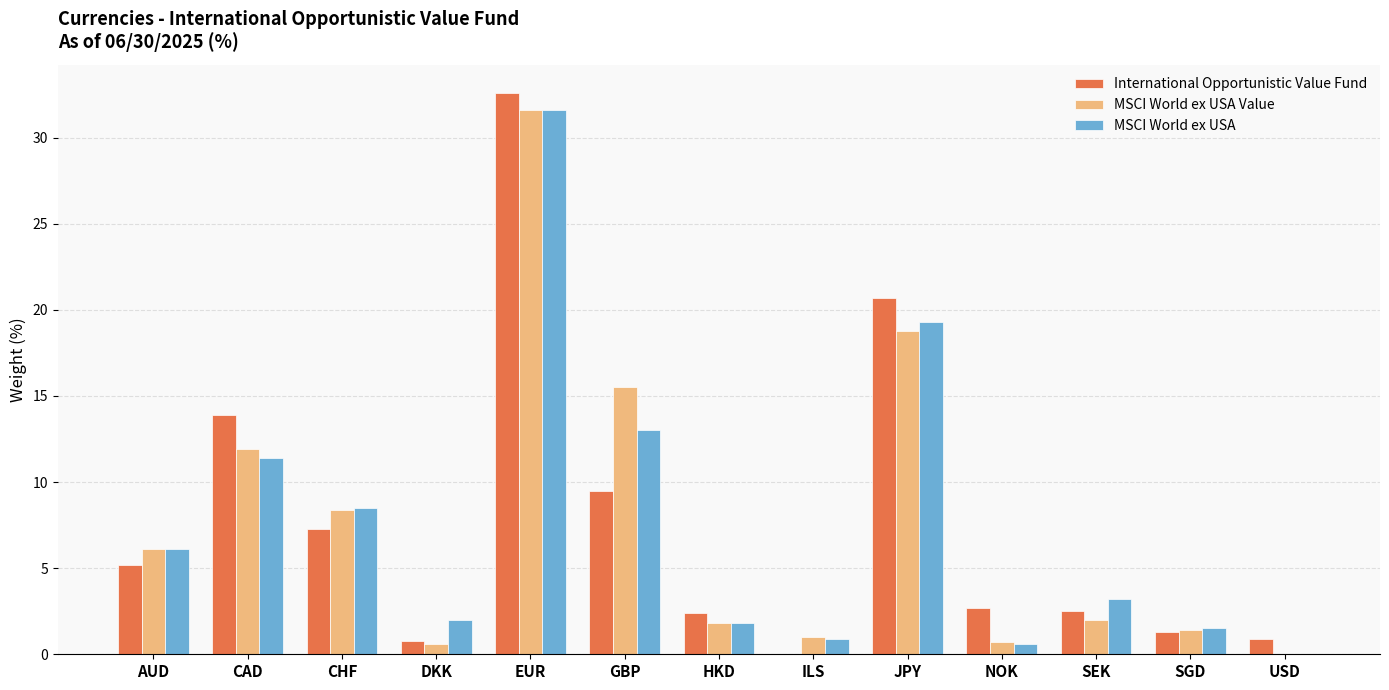

Which label corresponds to the largest value in the chart?

EUR